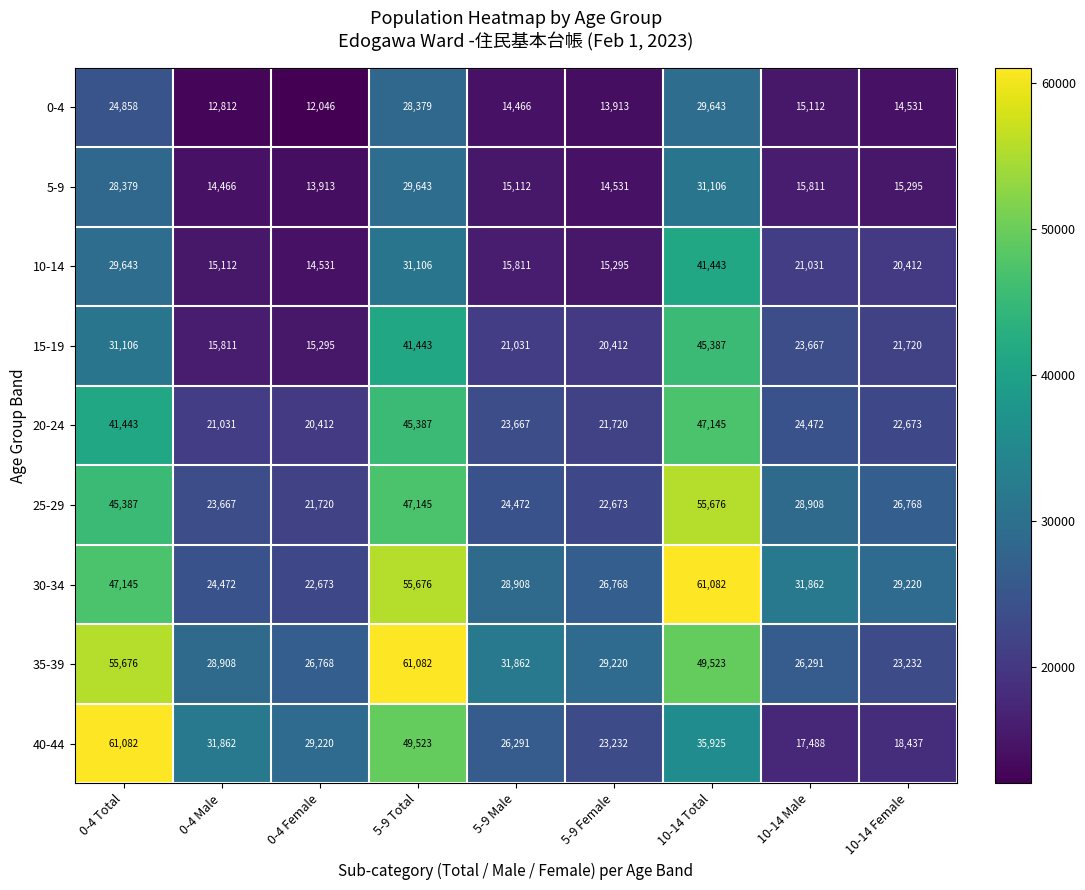

The 25-29 series shows 27919 at 5-9 Total. True or false?

False